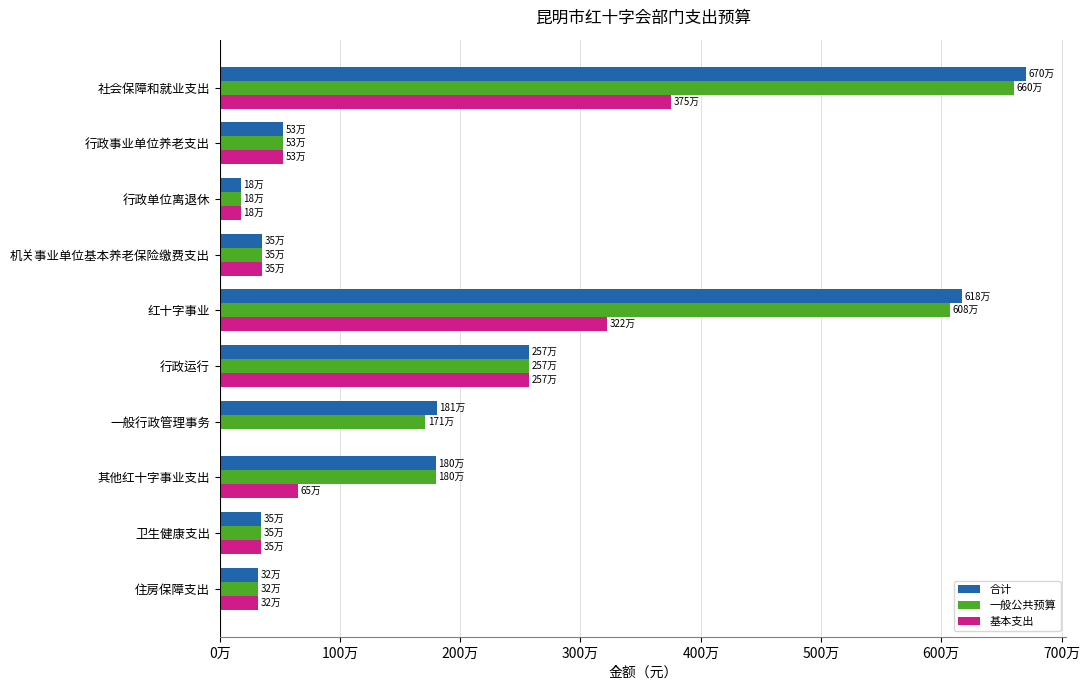

What are all the series names shown in the legend?

合计, 一般公共预算, 基本支出